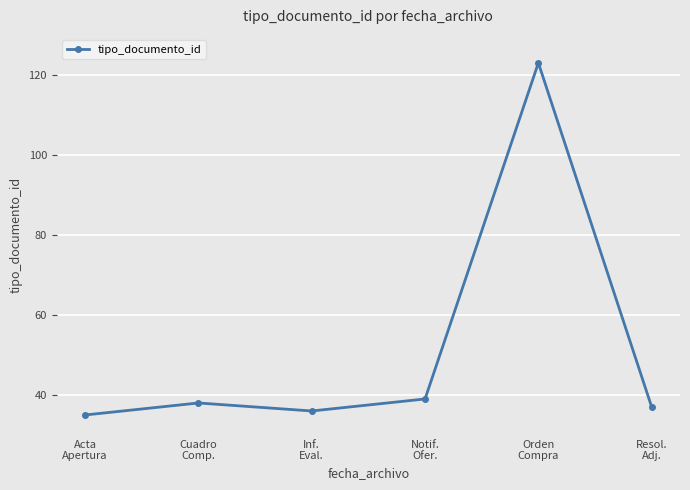

Where is the first local maximum?

Cuadro
Comp.